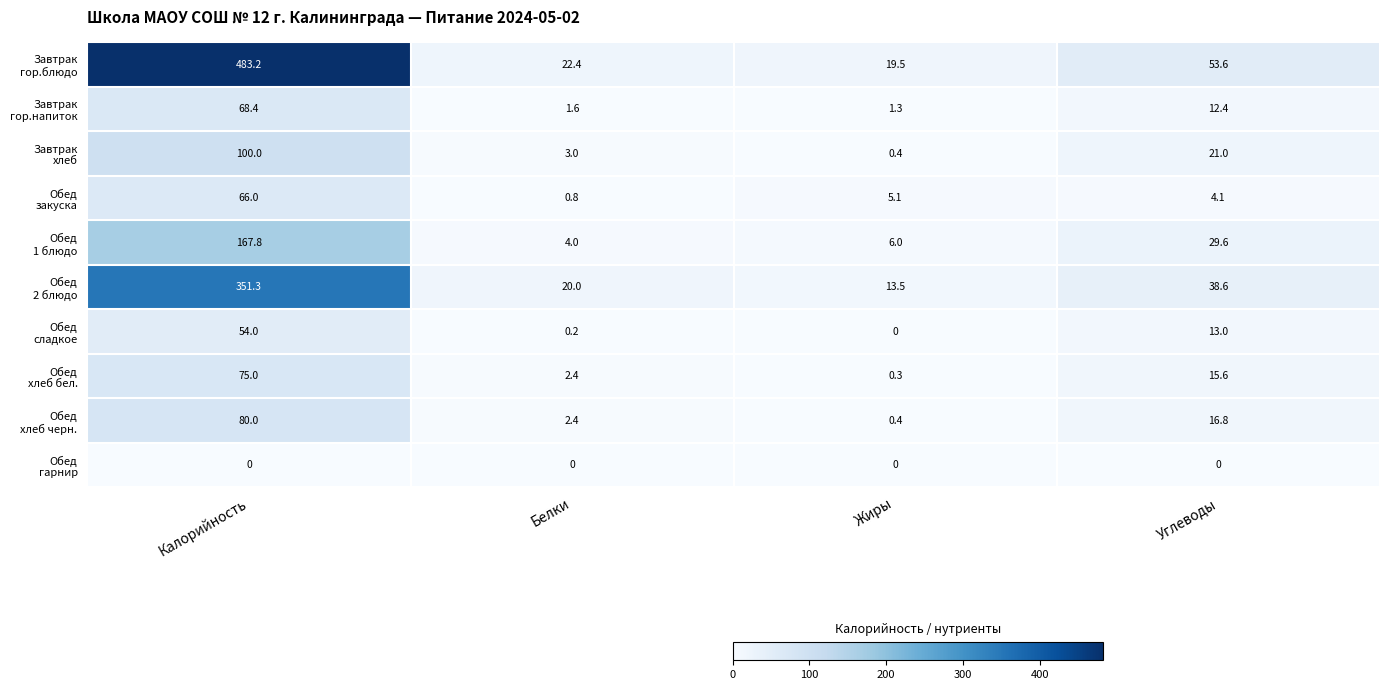

How many data points does each series have?

4